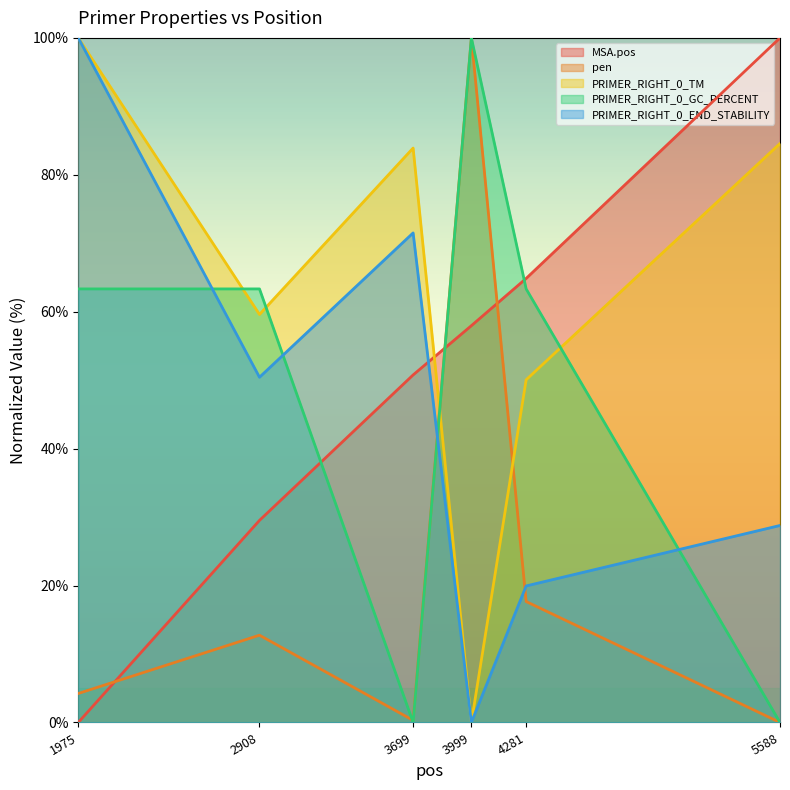

How many data points does each series have?

6